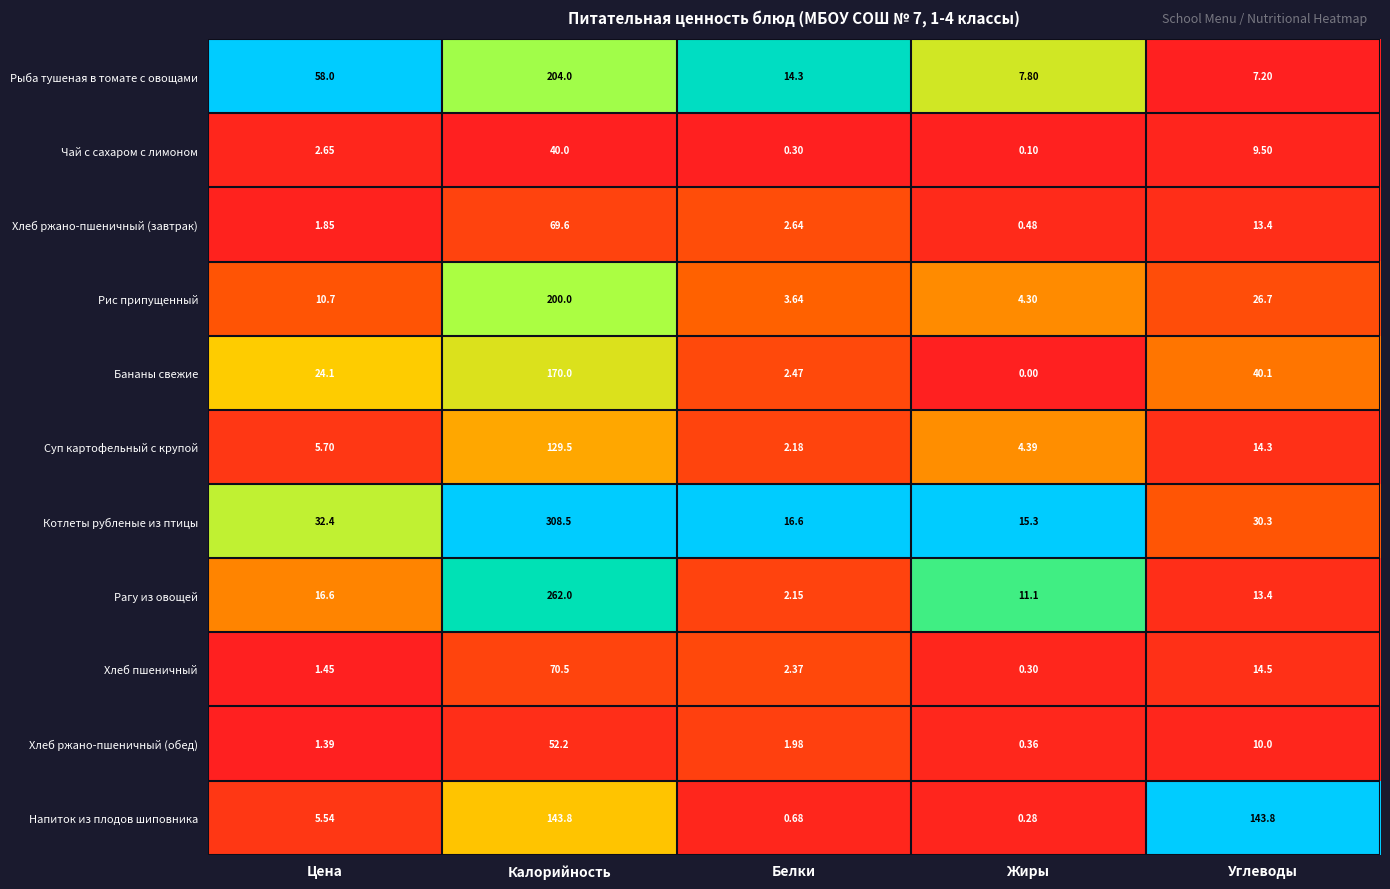

Which series has the largest total across all categories?

Котлеты рубленые из птицы